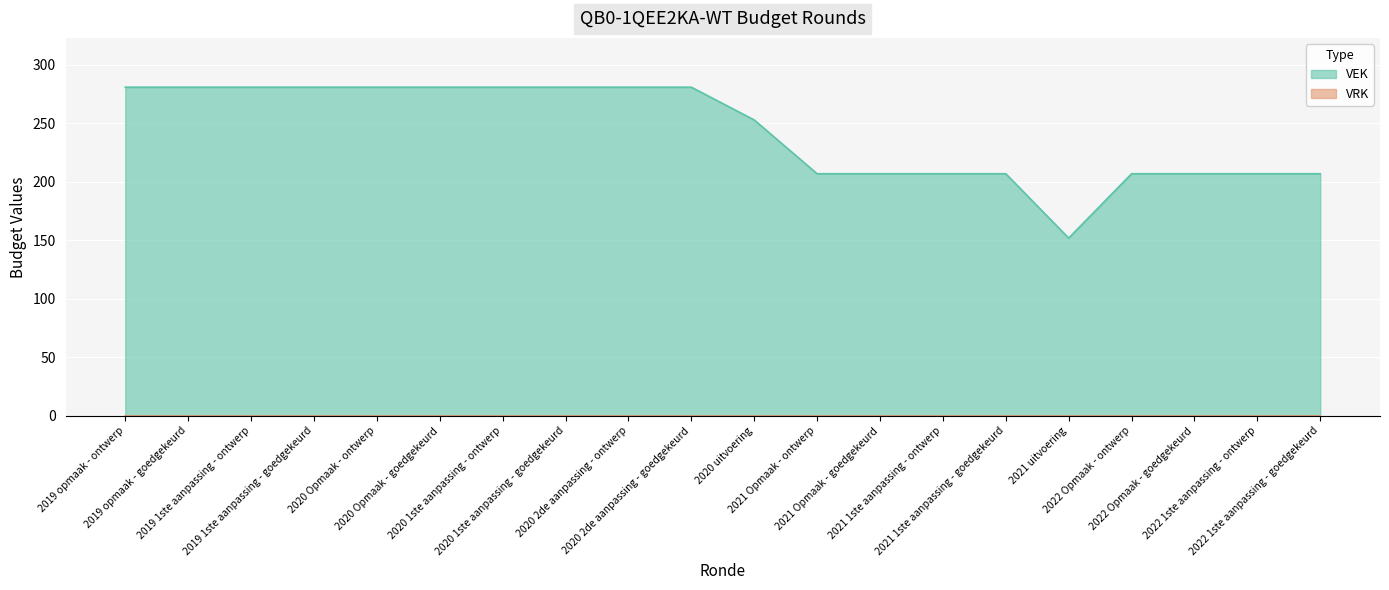

What is the value of the 7th point from the left?

281